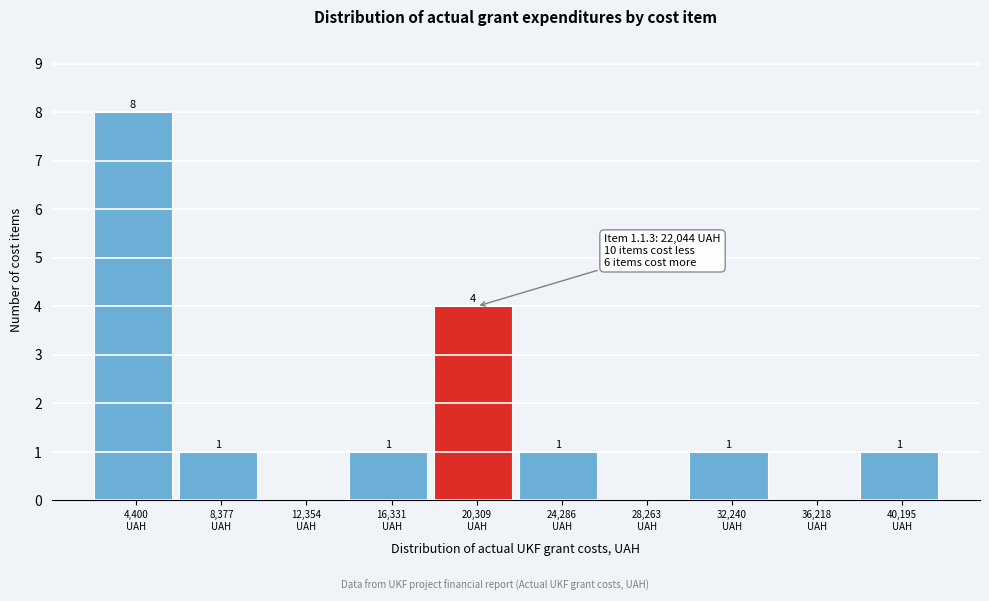

What is the sum of all values?

17